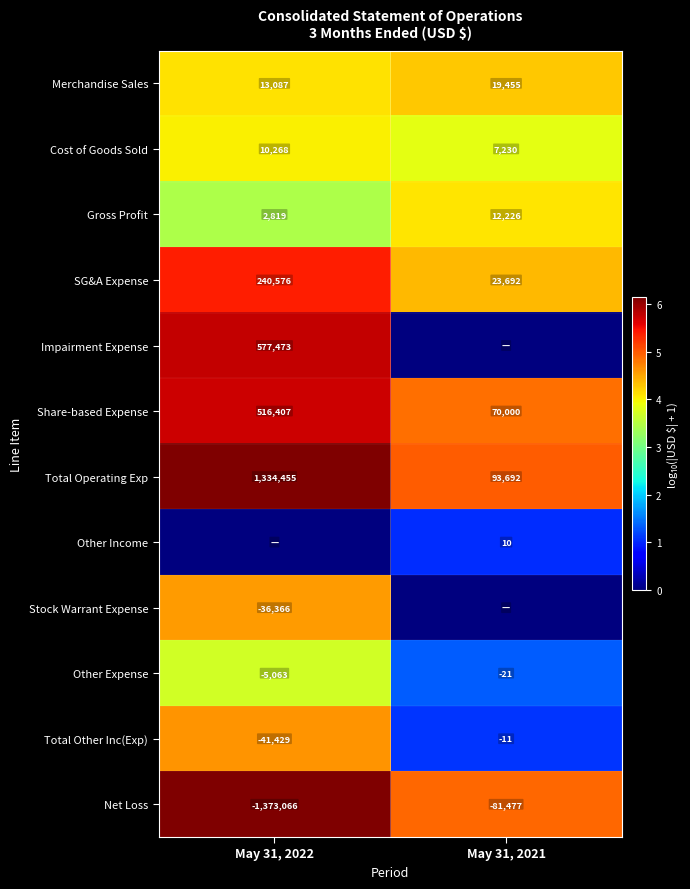

What is the difference between the maximum and minimum values in the Cost of Goods Sold series?

3038